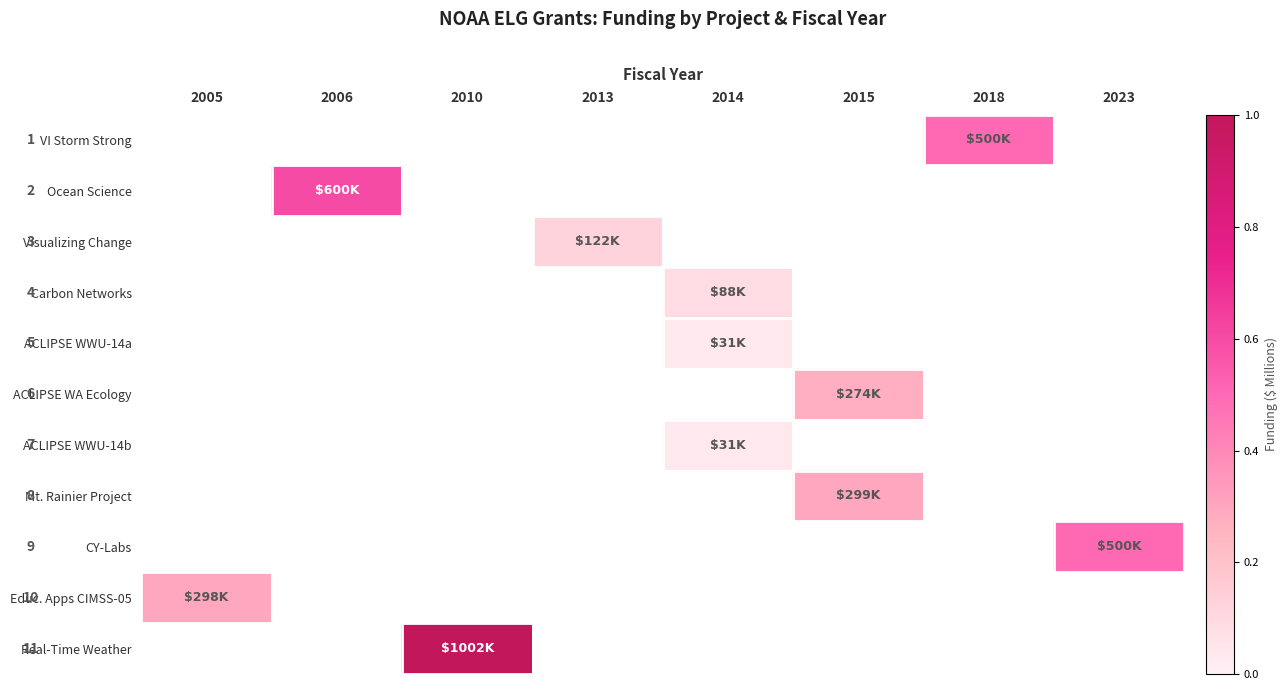

At which category is the sum across all series the highest?

2010